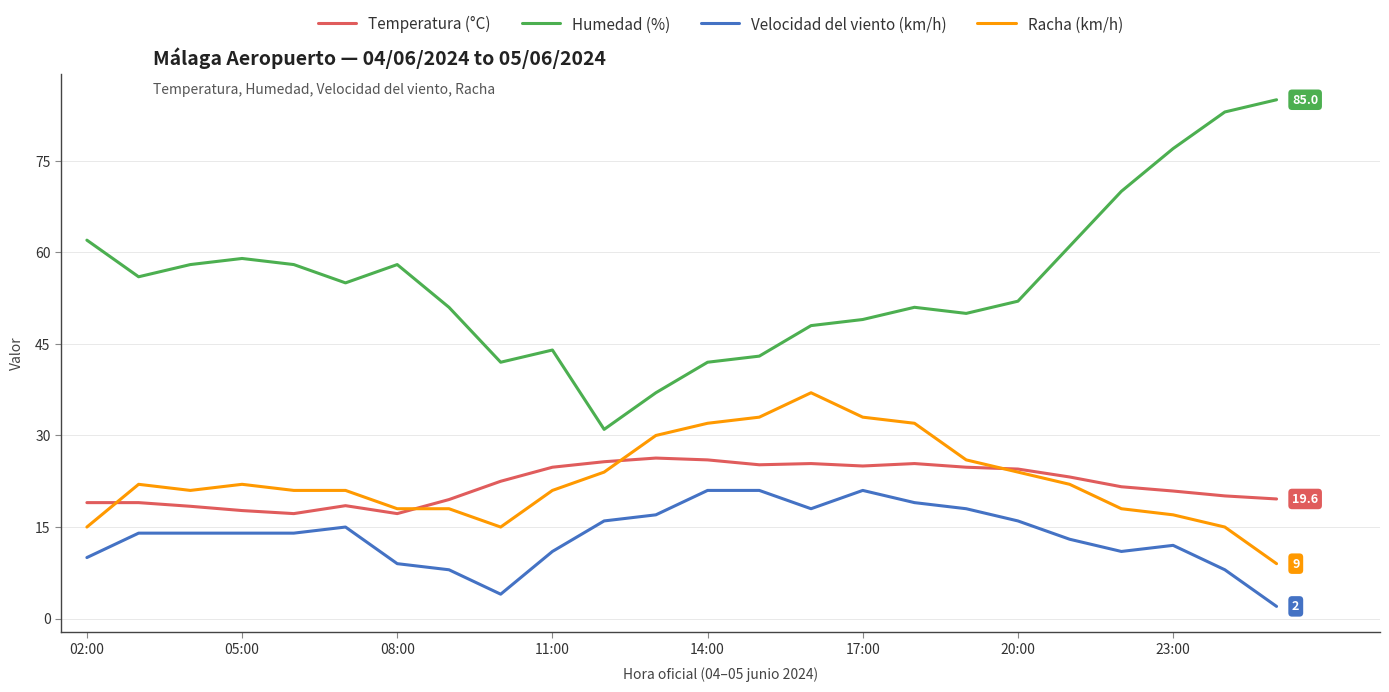

True or false: Velocidad del viento (km/h) and Temperatura (°C) intersect in this chart.

False